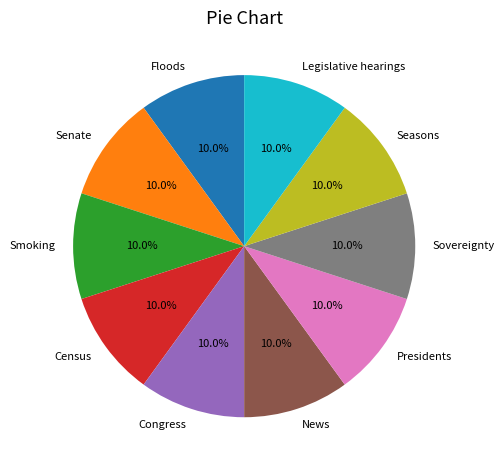

How many slices are in this pie chart?

10